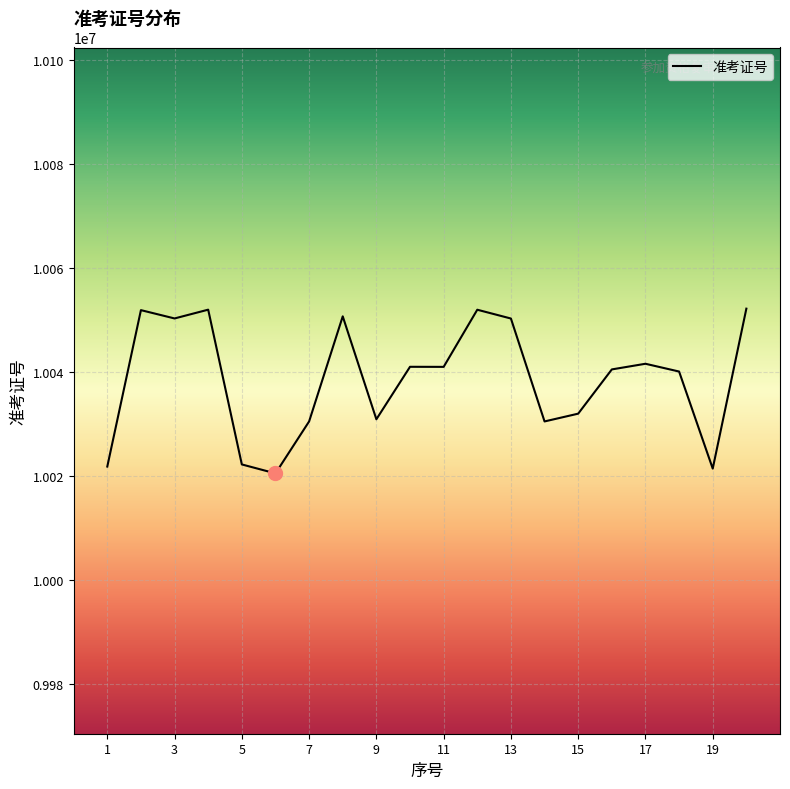

Does the chart display data point markers on the line(s)?

No